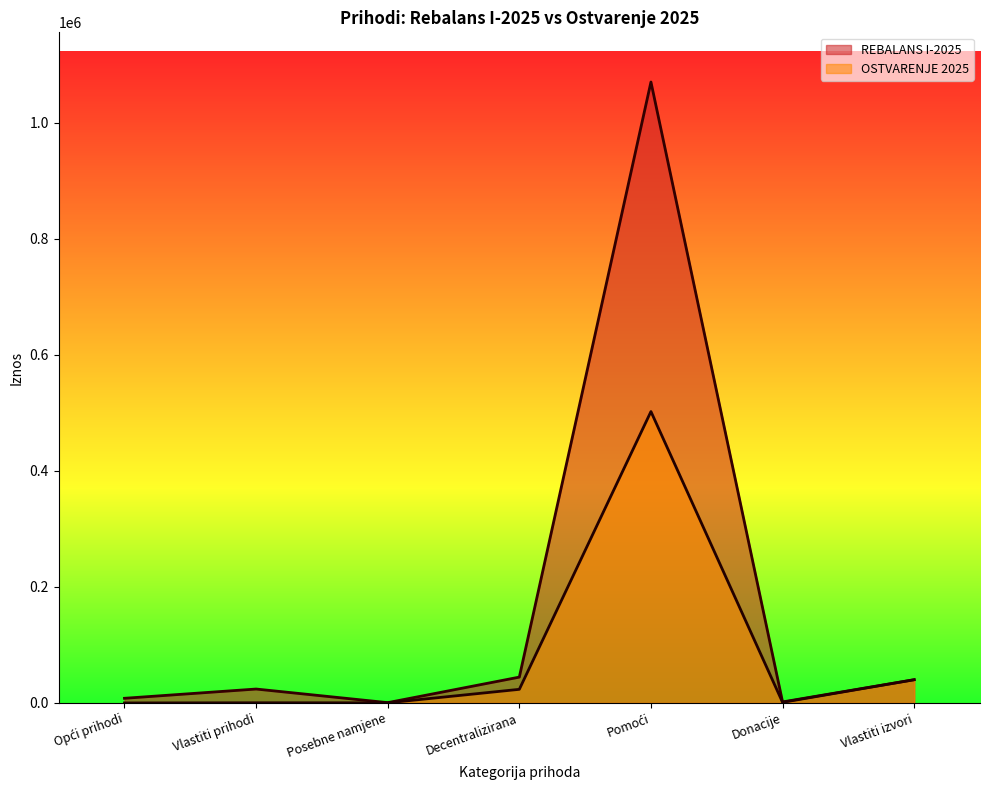

Which label corresponds to the smallest value in the chart?

Opći prihodi